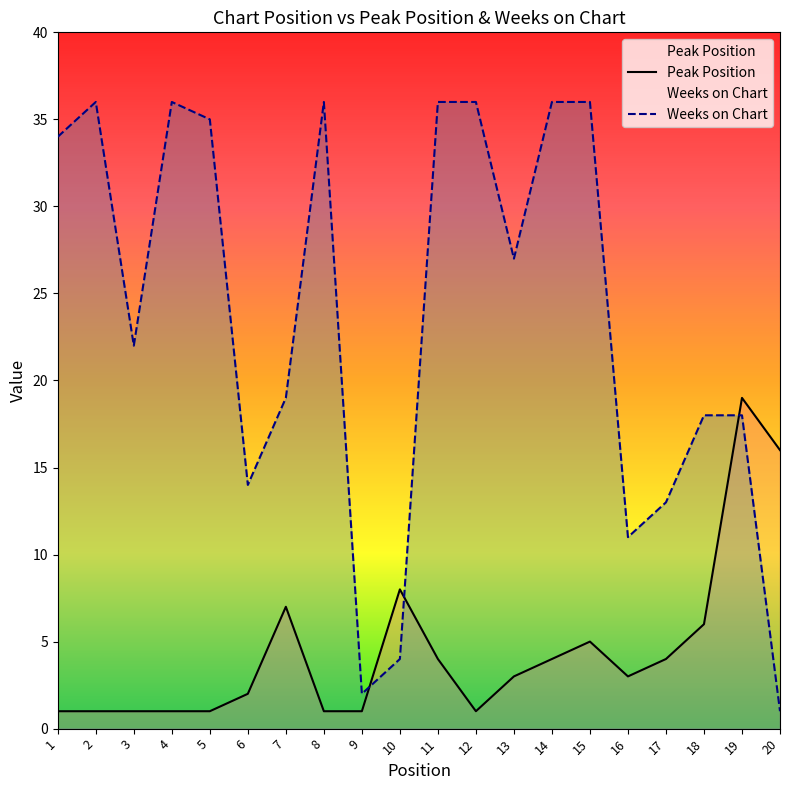

What are all the series names shown in the legend?

Peak Position, Weeks on Chart